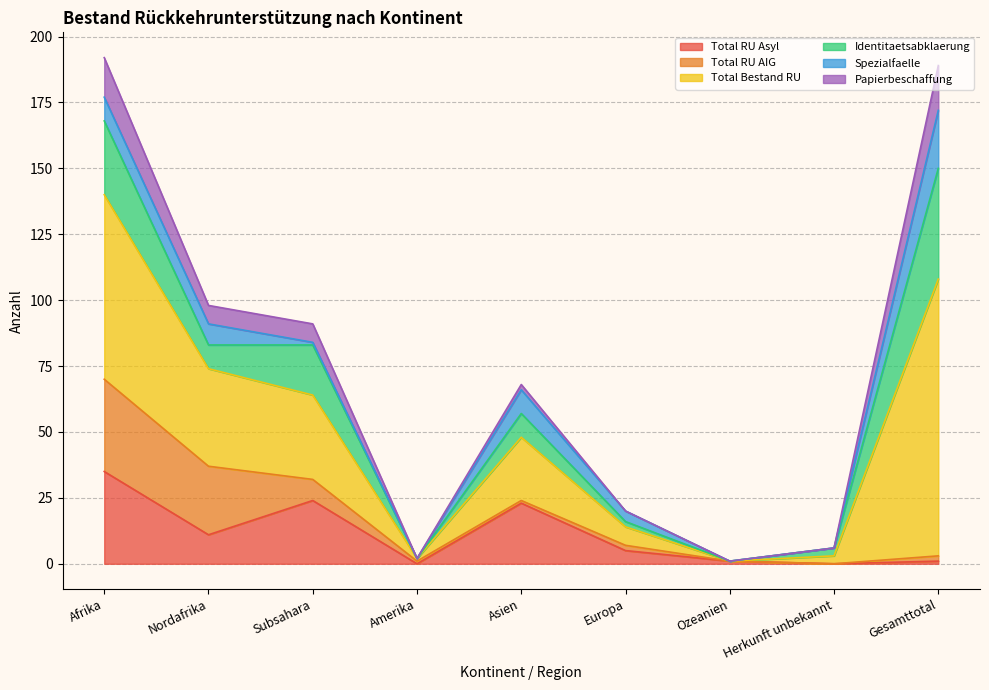

Rank the series at Ozeanien from lowest to highest value.

Total RU AIG, Total Bestand RU, Identitaetsabklaerung, Spezialfaelle, Papierbeschaffung, Total RU Asyl